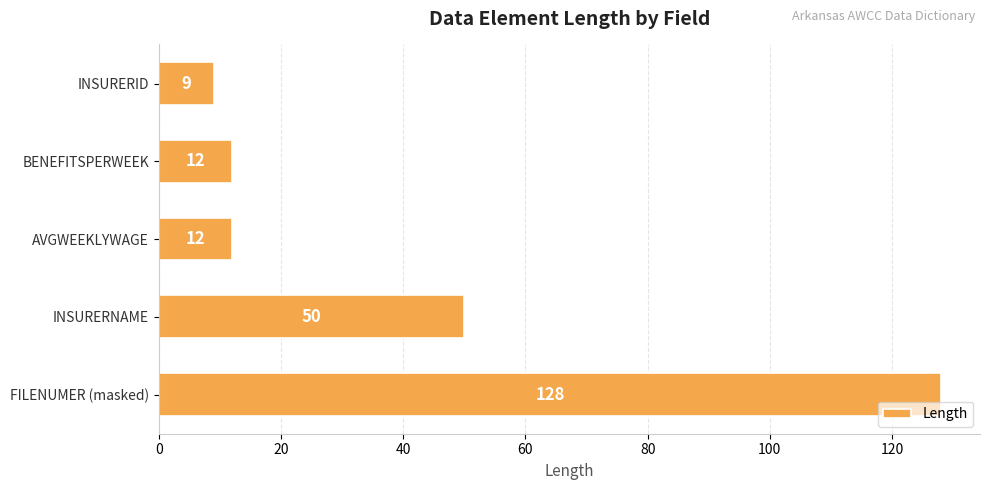

The value at INSURERID is 9. True or false?

True